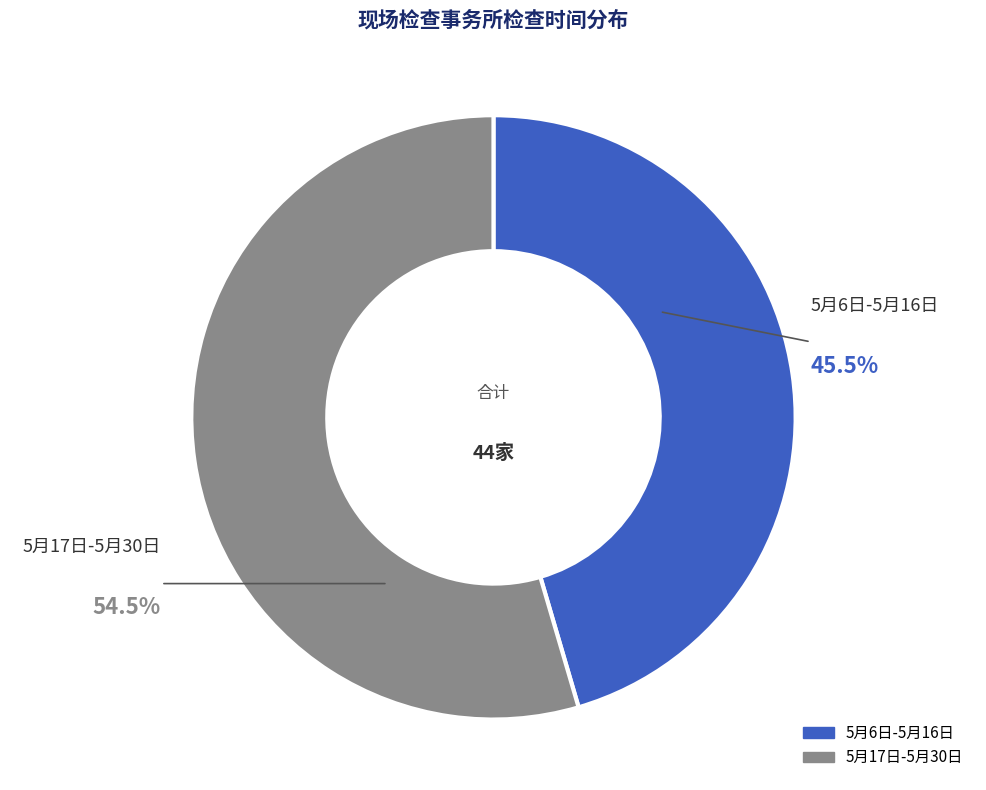

Is the sum of 5月6日-5月16日 and 5月17日-5月30日 greater than half?

Yes